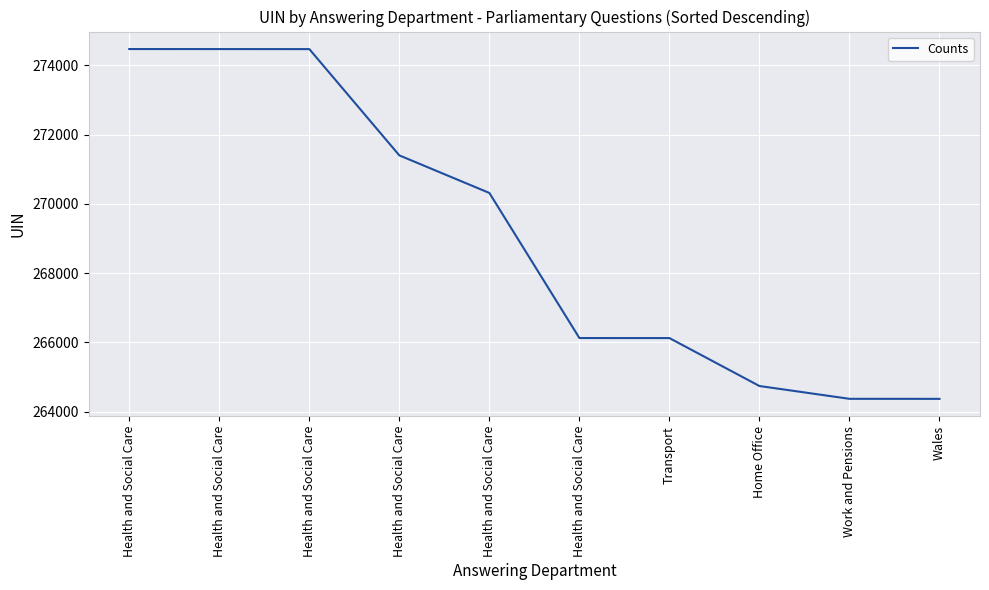

What is the maximum value shown in the chart?

274473